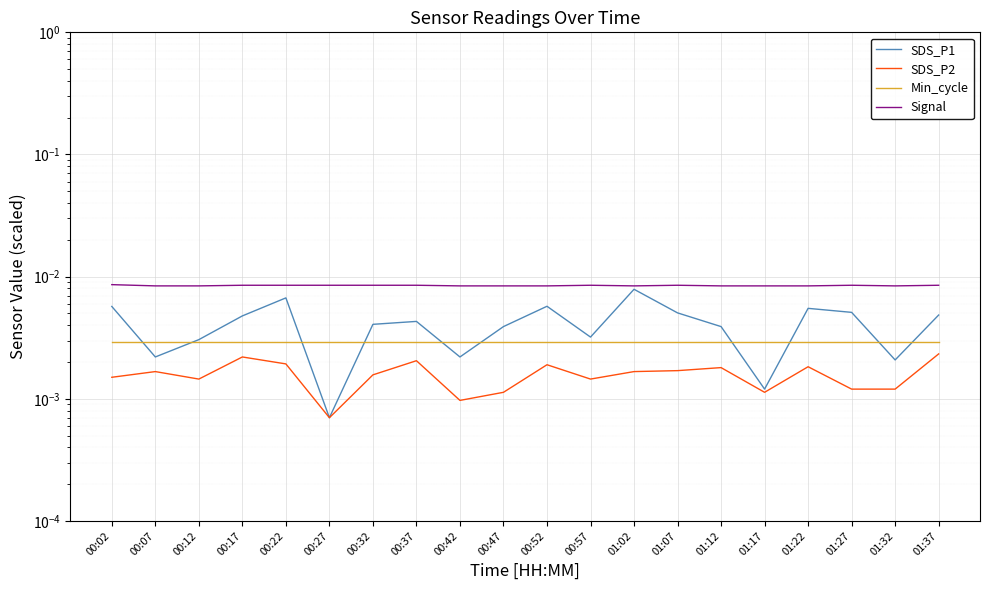

Count the number of data series in this chart.

4